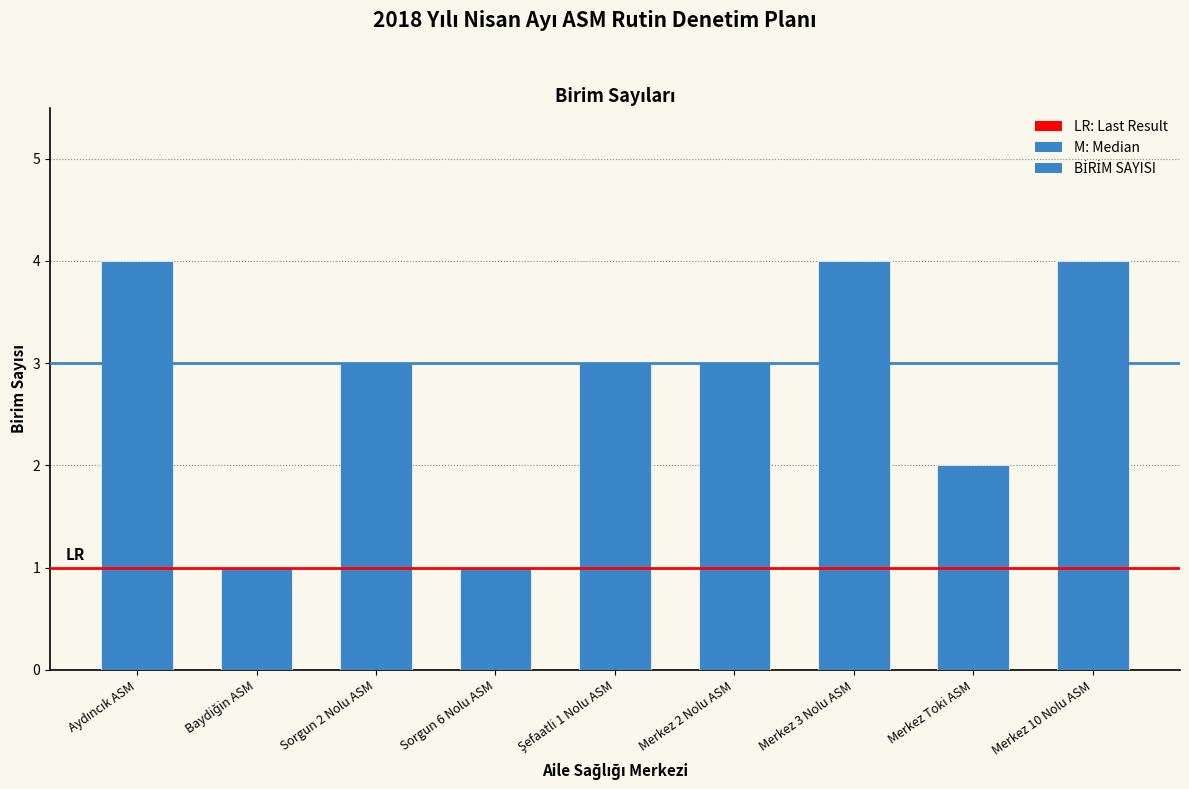

Reading left to right, extract all data points from this chart.

4	1	3	1	3	3	4	2	4